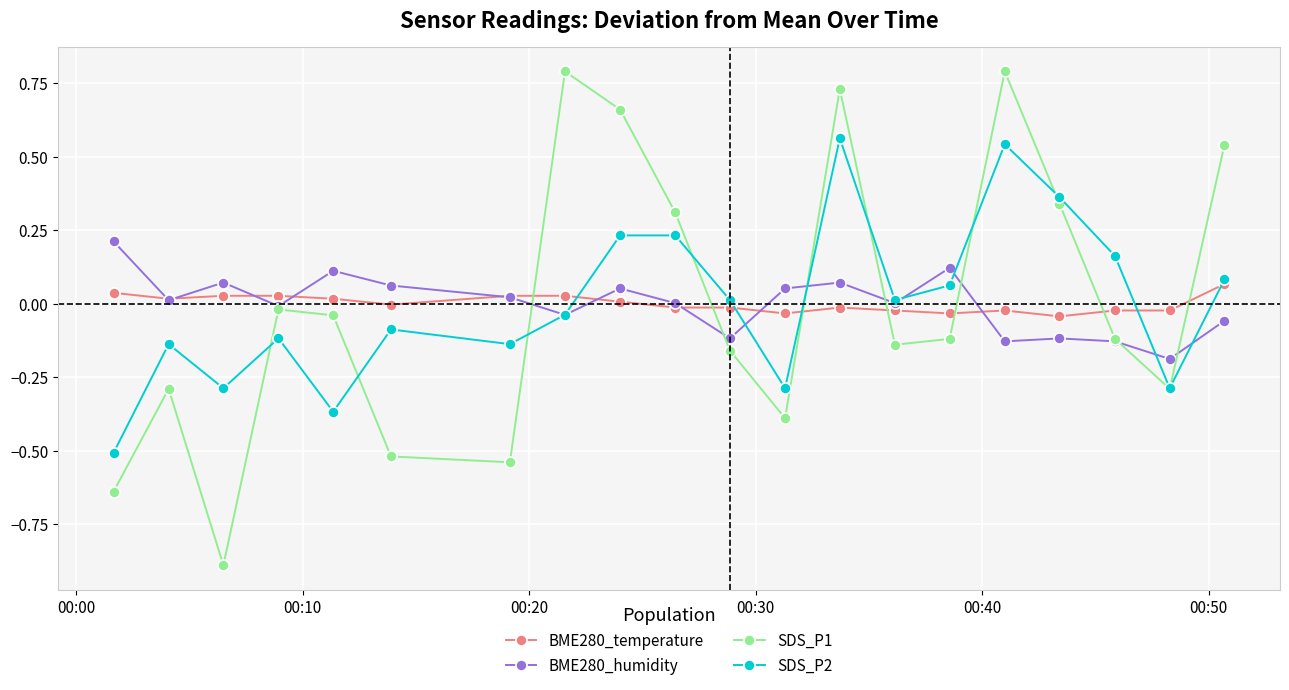

True or false: SDS_P2 has more than 1 interior local peaks.

True